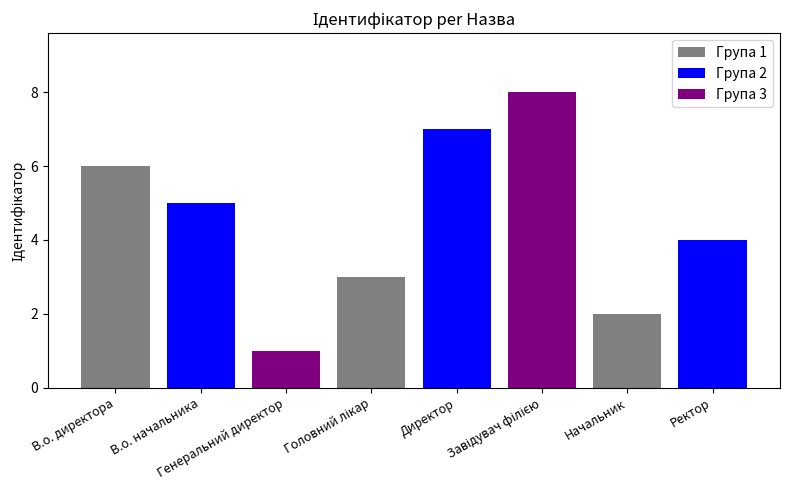

What is the difference between the maximum and minimum values?

7